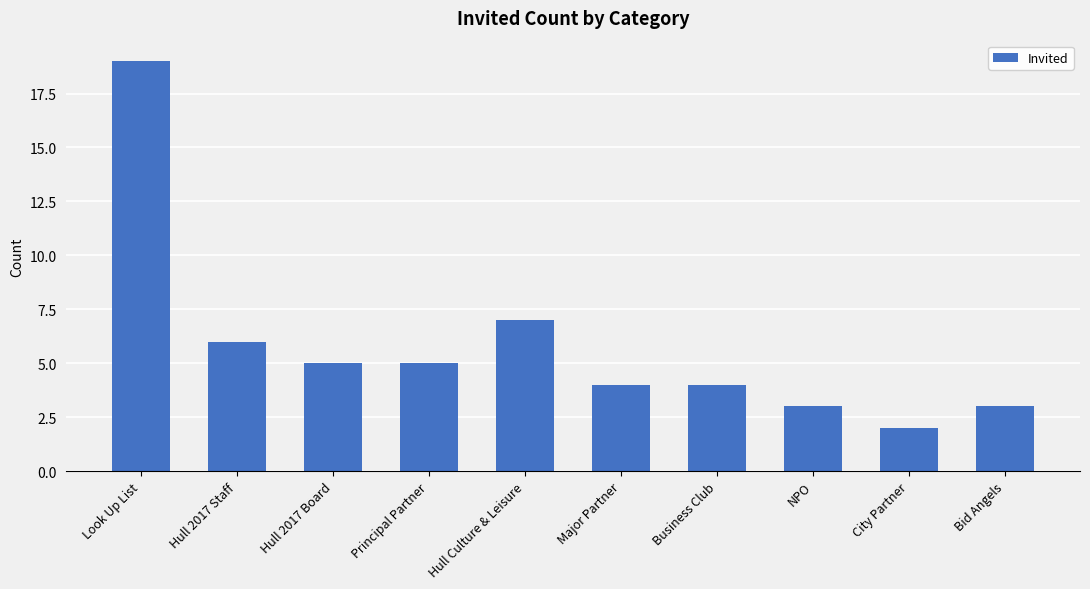

What is the difference between the values at Hull Culture & Leisure and Major Partner?

3